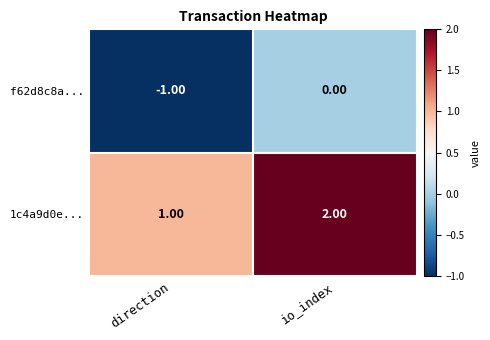

How many data points in 1c4a9d0e... are less than 2?

1